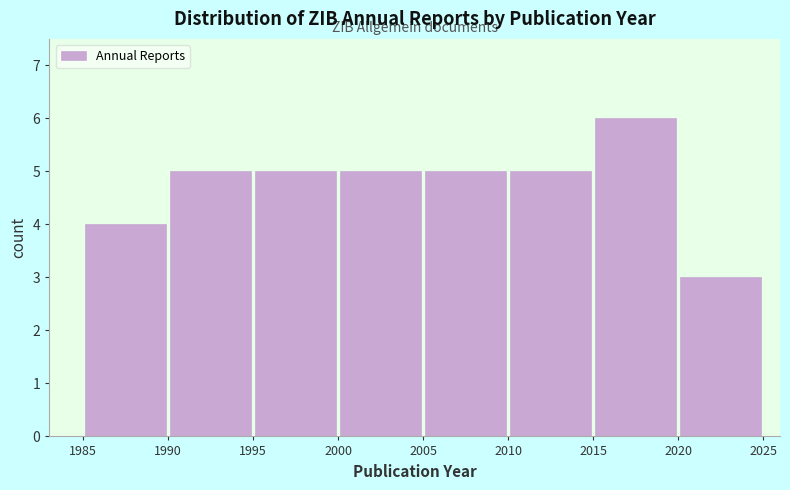

How tall is the bar that spans 1990 to 1995 on the x-axis? The values are not printed on the chart, so give them approximately, as read against the axis.

5